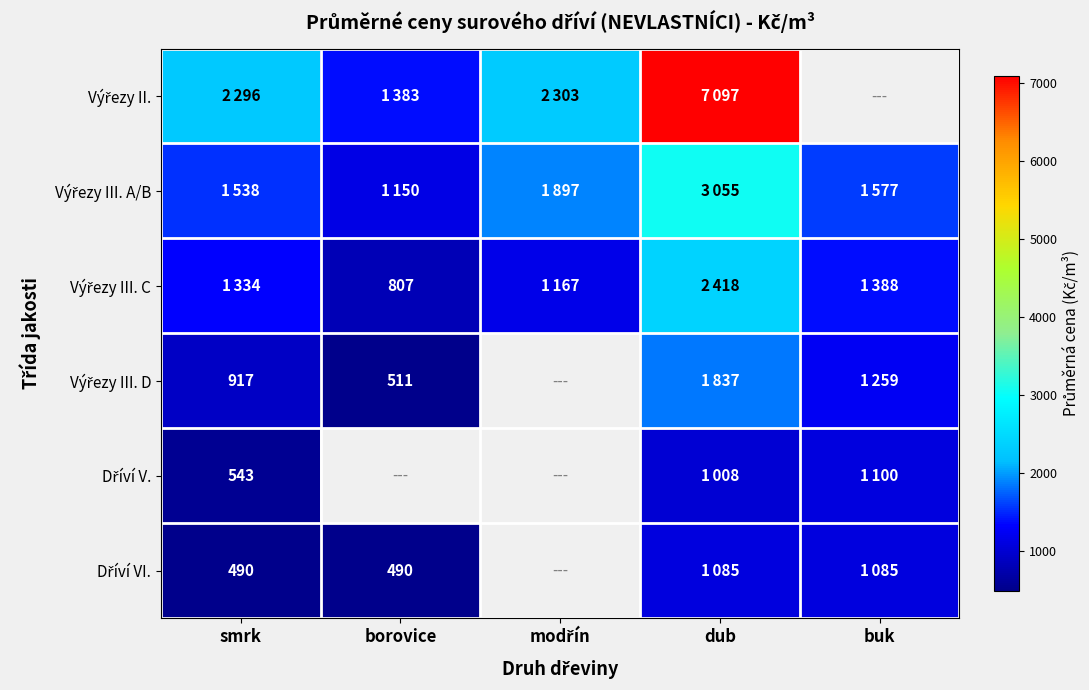

True or false: Výřezy III. A/B has a value of 809.2 at smrk.

False